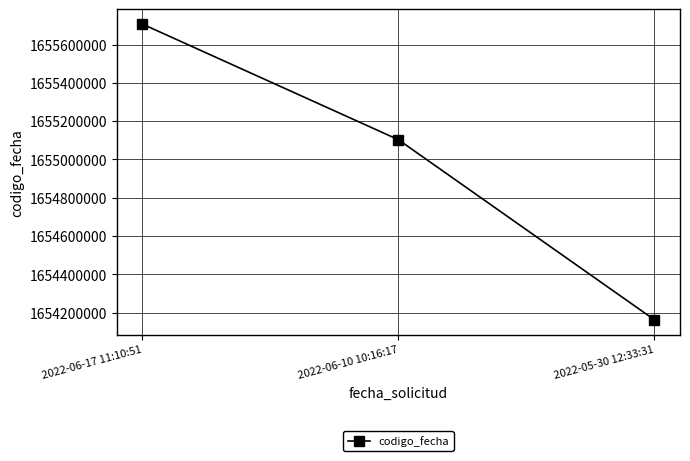

Reading left to right, extract all data points from this chart.

2022-06-17 11:10:51=1655707258	2022-06-10 10:16:17=1655103361	2022-05-30 12:33:31=1654162968